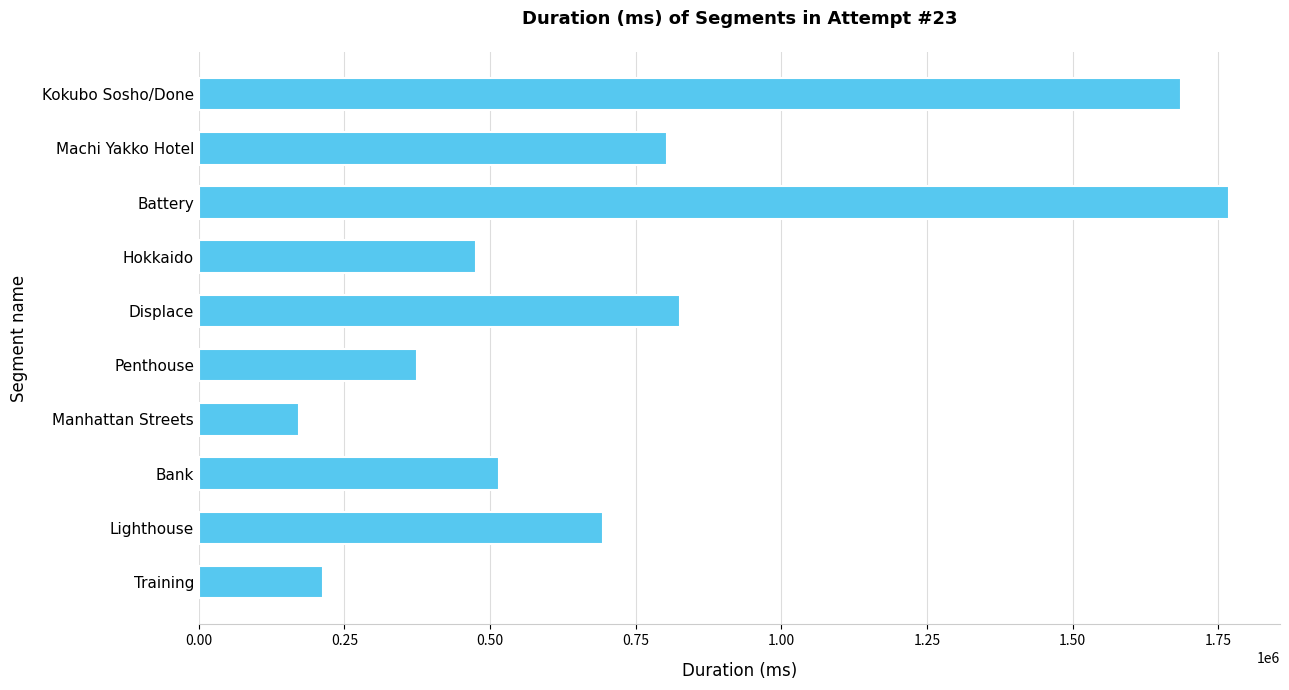

Rank the categories by value from lowest to highest.

Manhattan Streets, Training, Penthouse, Hokkaido, Bank, Lighthouse, Machi Yakko Hotel, Displace, Kokubo Sosho/Done, Battery